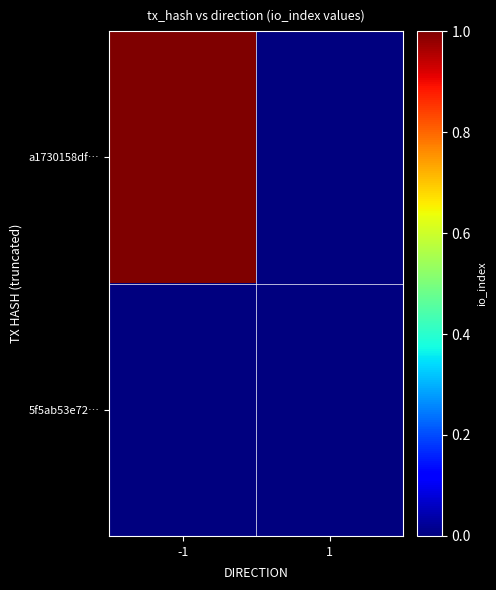

List the series in order of their peak value, highest first.

a1730158df…, 5f5ab53e72…